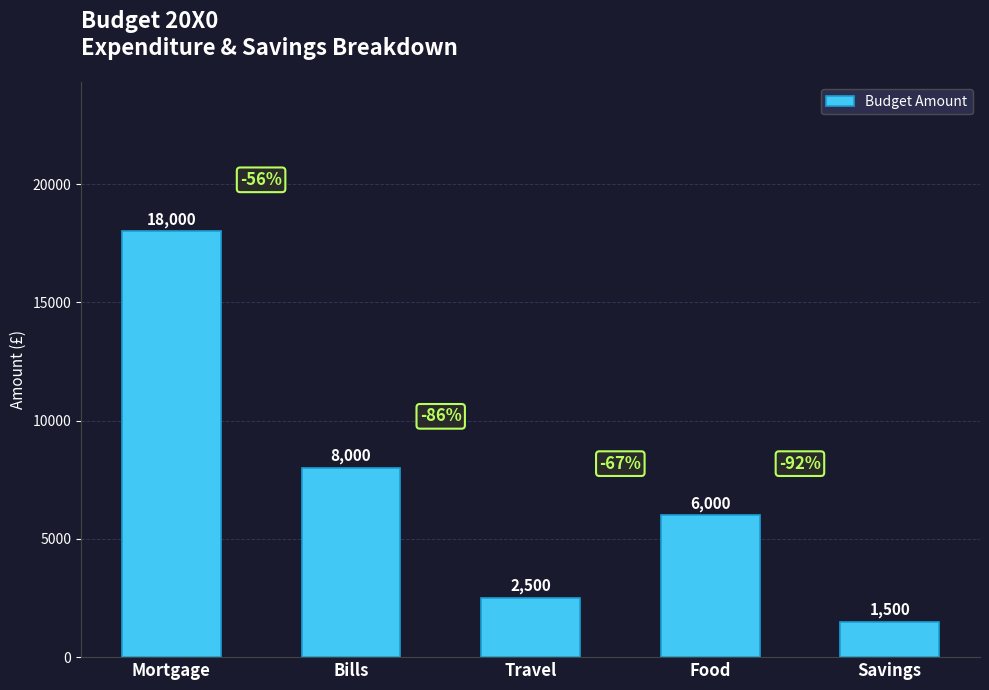

At which label does the data first exceed 6000?

Mortgage